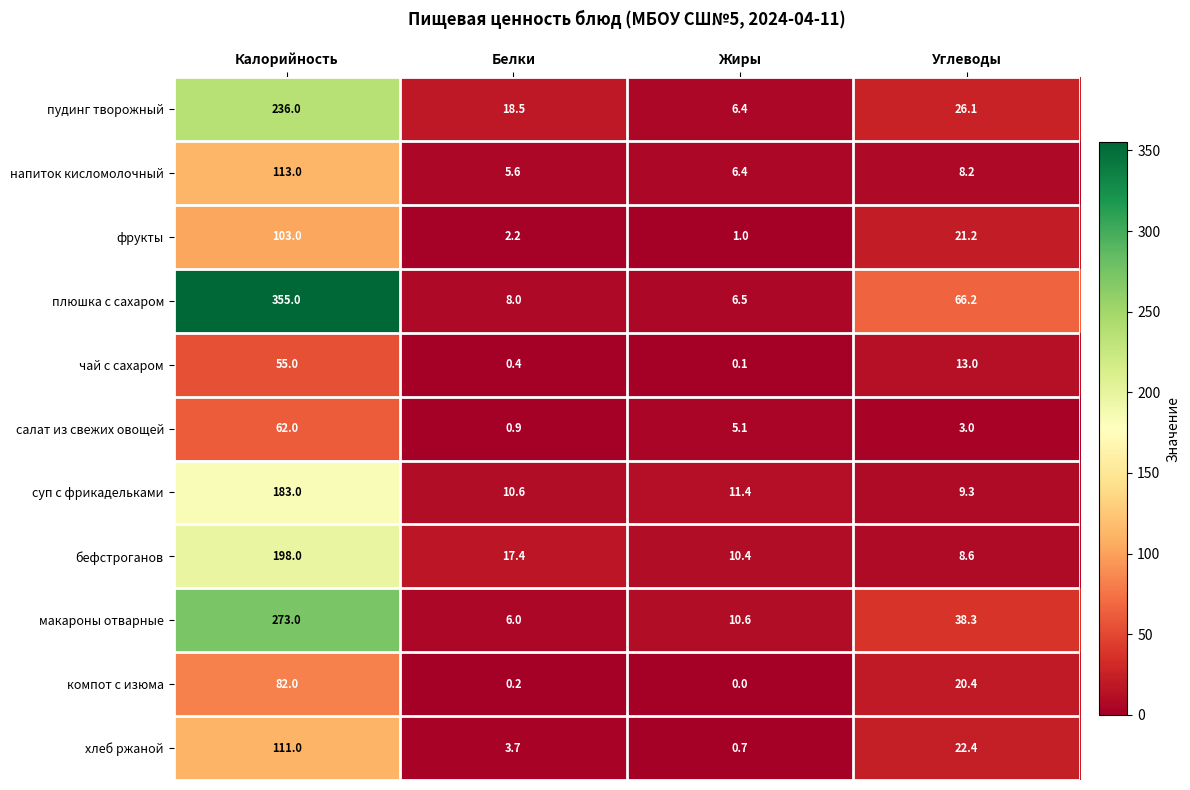

What is the maximum value for фрукты?

103.0